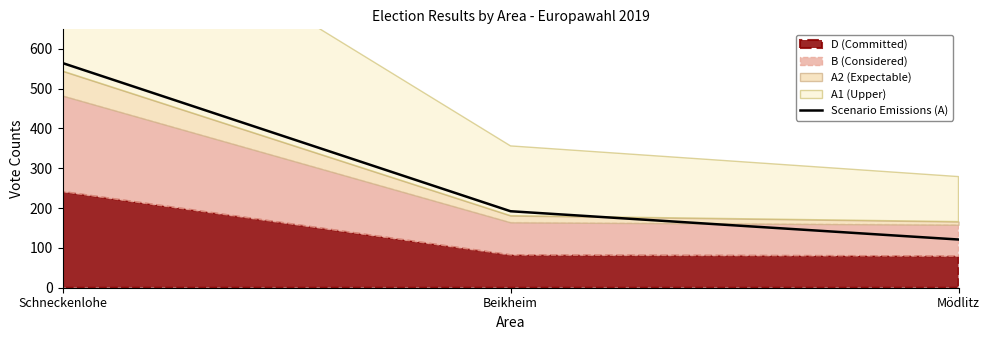

Which category has the lowest value in the Scenario Emissions (A) series?

Mödlitz